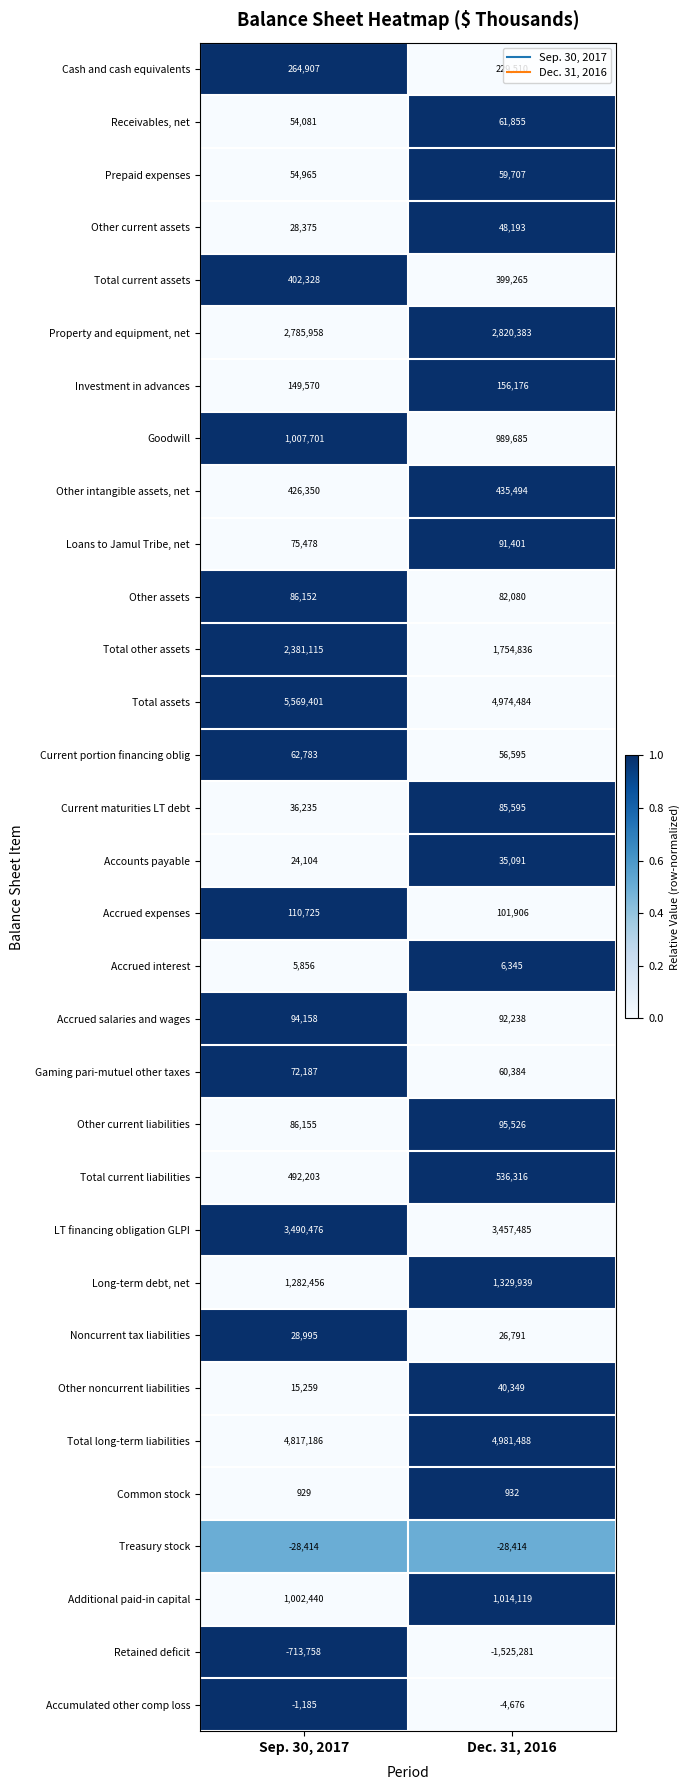

What is the minimum value shown in the chart?

-1525281